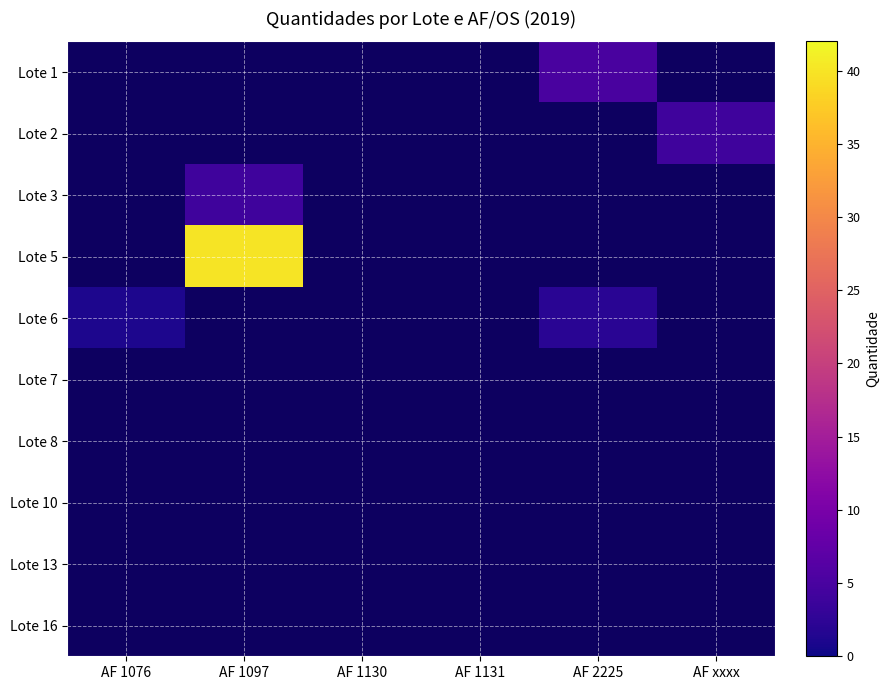

Rank the categories by Lote 13 value from lowest to highest.

AF 1076, AF 1097, AF 1130, AF 1131, AF 2225, AF xxxx